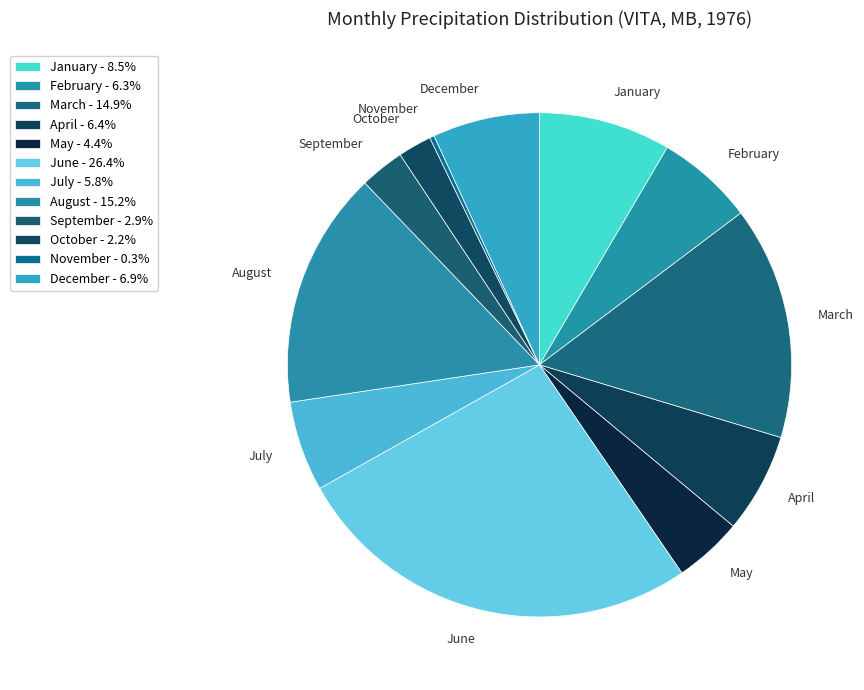

Is there a majority slice in this chart?

No